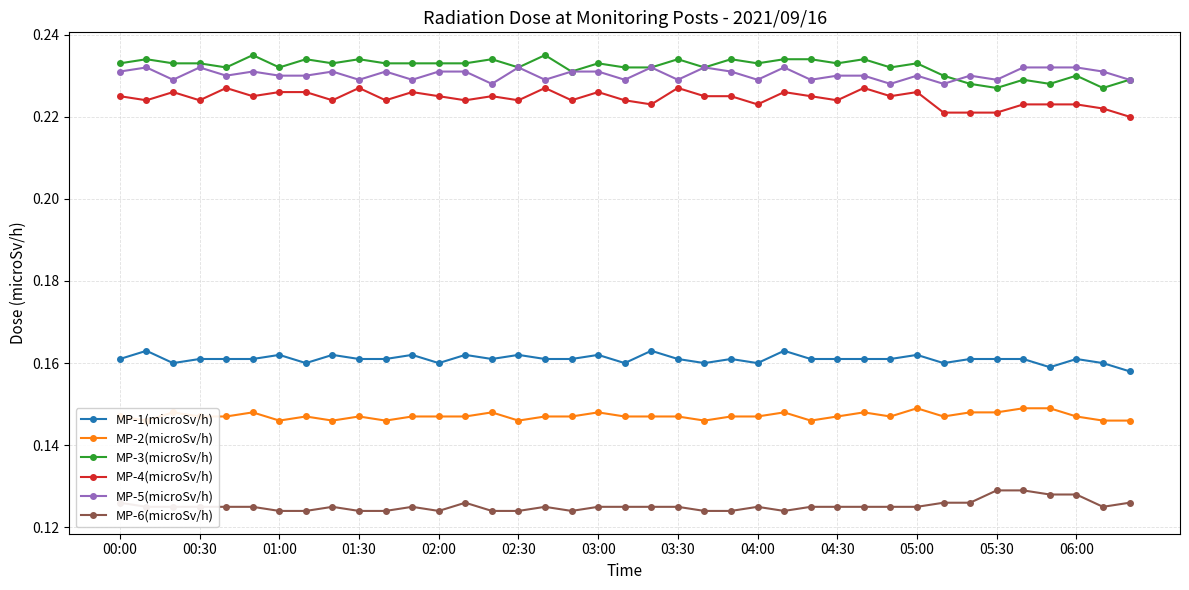

Is the value of MP-4(microSv/h) at 01:00 greater than the value of MP-5(microSv/h) at 01:30?

No